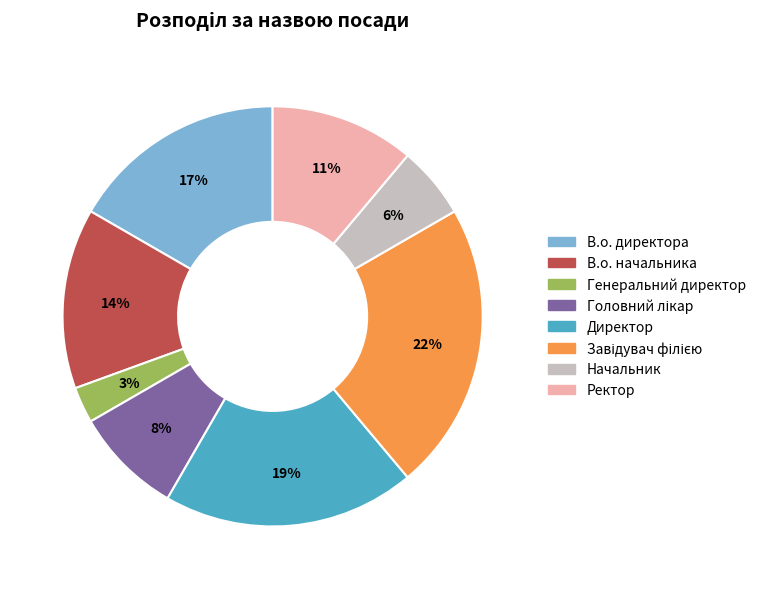

Between Генеральний директор and Директор, which is larger?

Директор